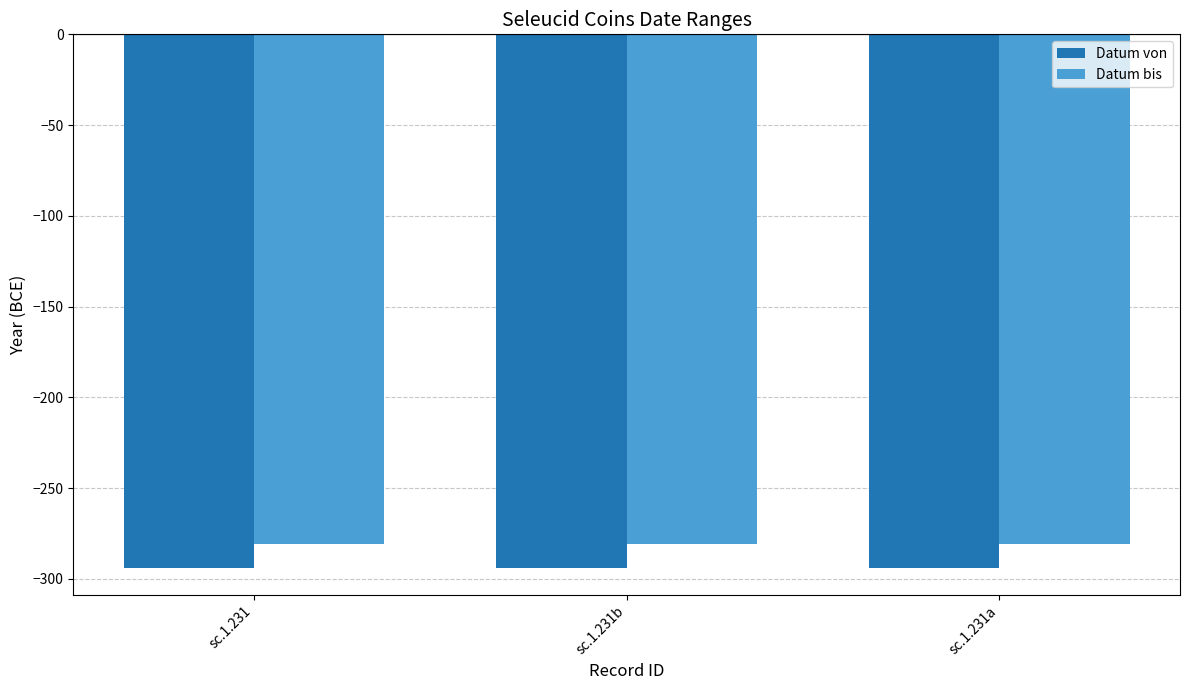

What is the value of the Datum von bar at the 3rd from the left?

-294